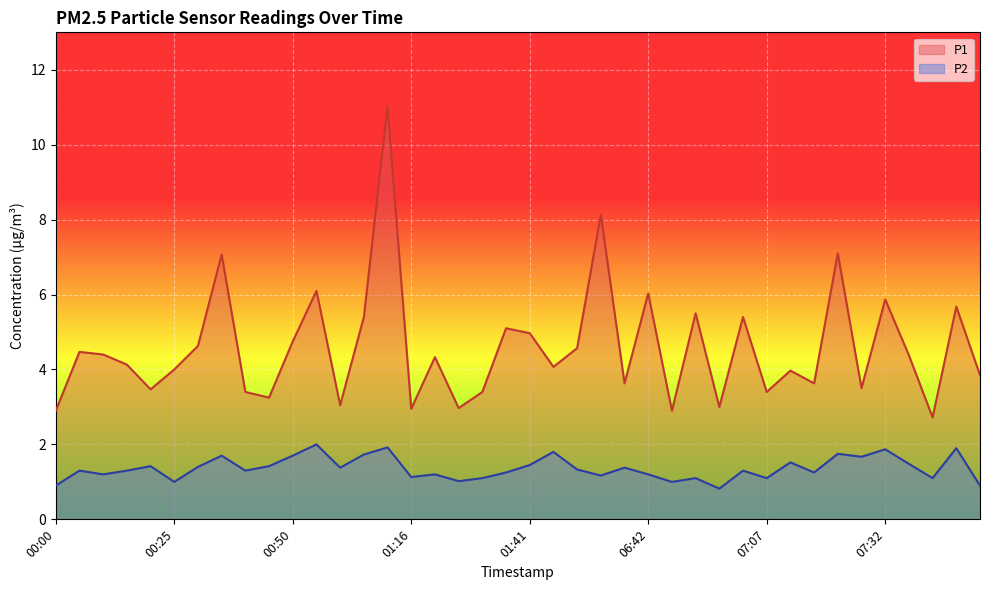

True or false: P1 has a value of 2.5 at 01:51.

False